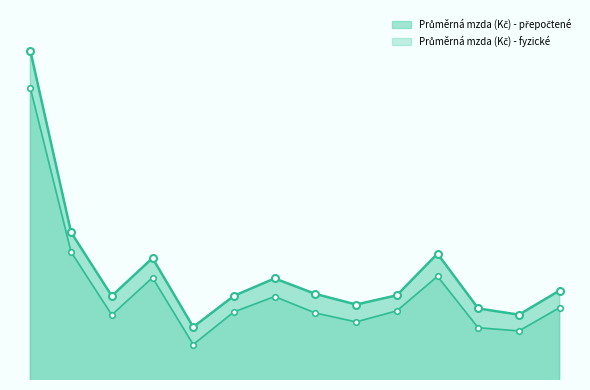

Which series has the widest spread of values?

Průměrná mzda (Kč) - přepočtené